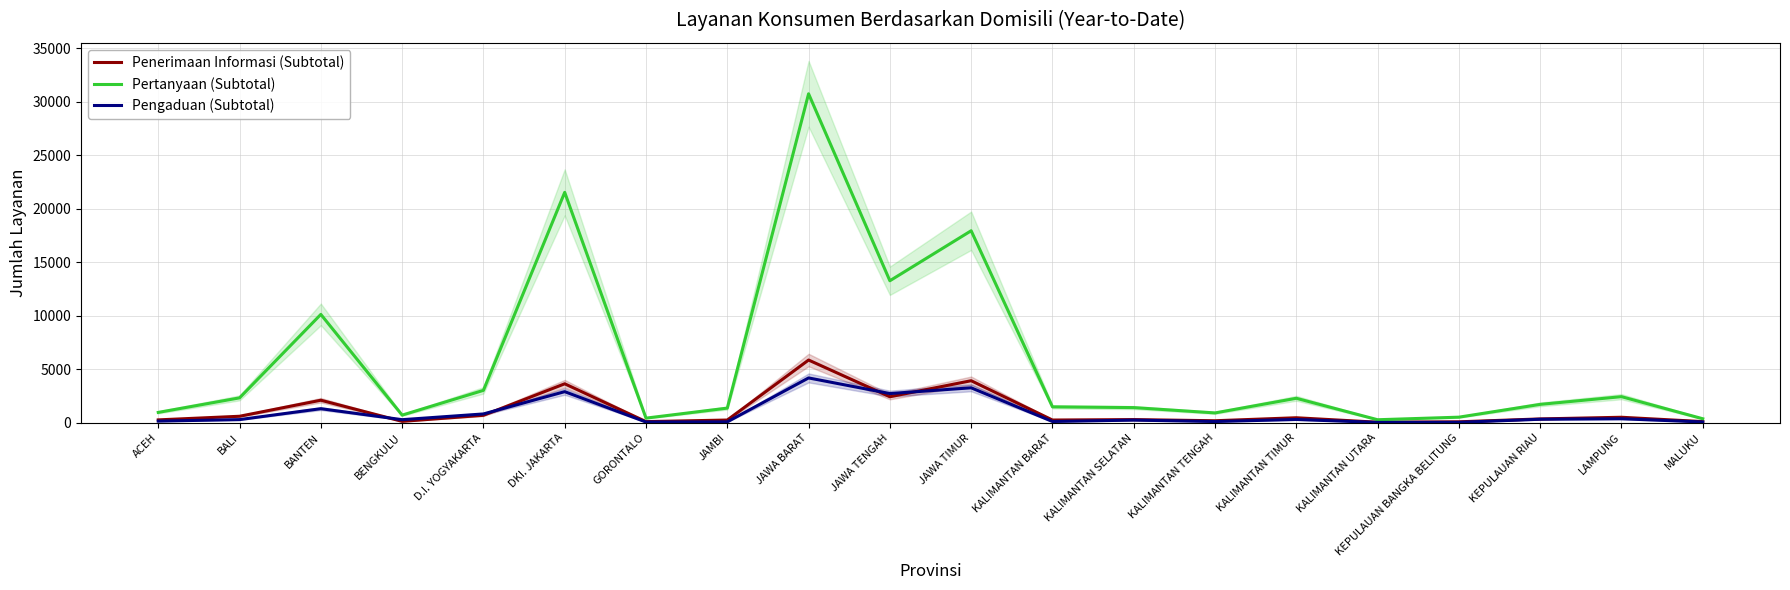

Which series has the largest total across all categories?

Pertanyaan (Subtotal)